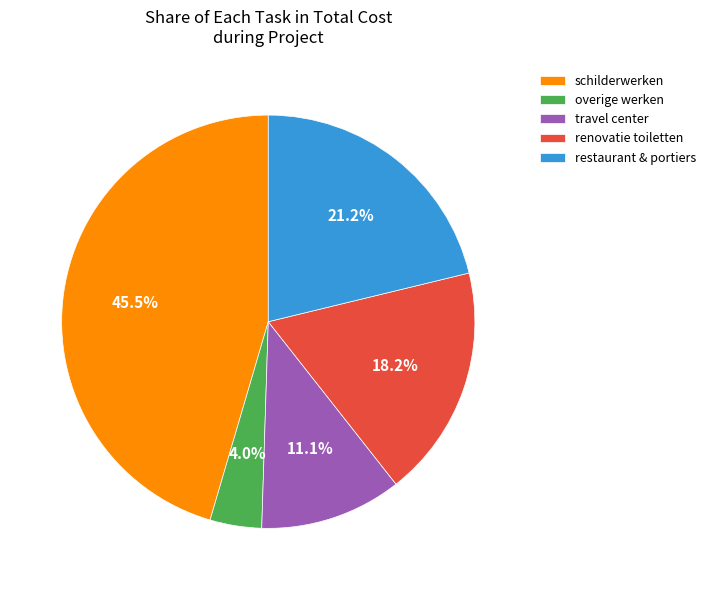

How many slices are in this pie chart?

5